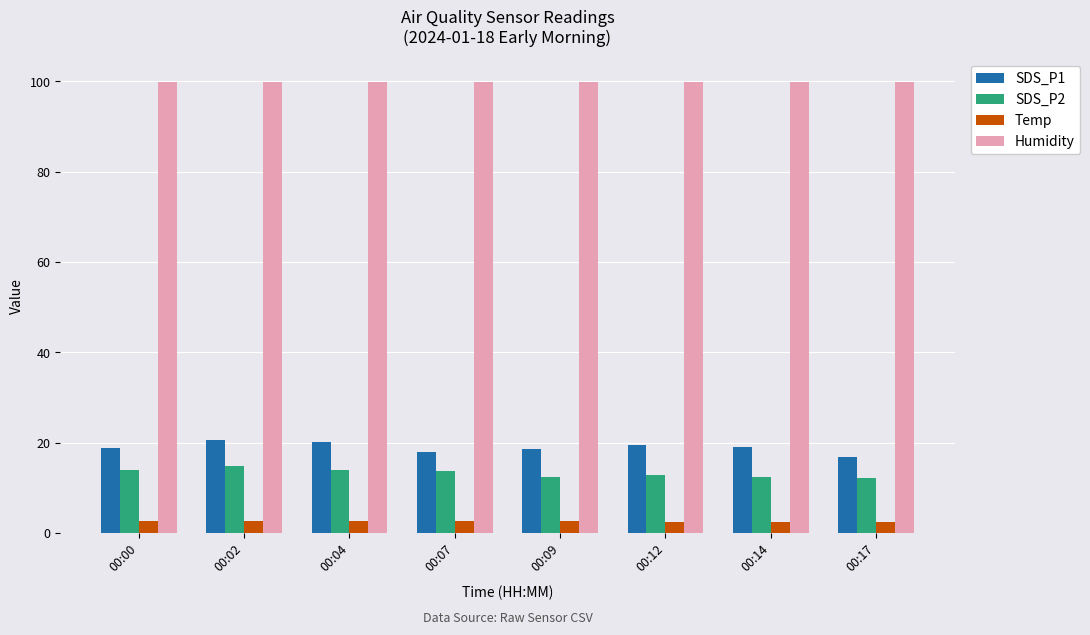

Is the value of Humidity at 00:09 greater than the value of Temp at 00:14?

Yes